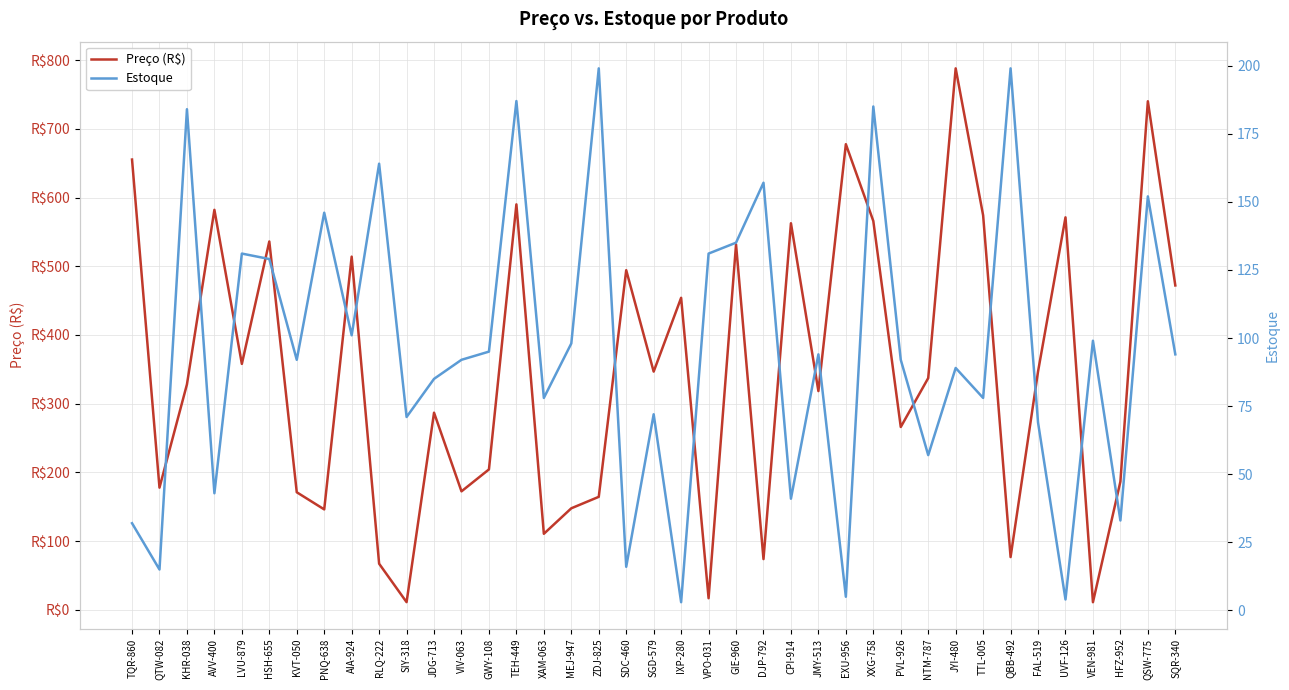

Is it true that Estoque equals 204.6 at GIE-960?

False